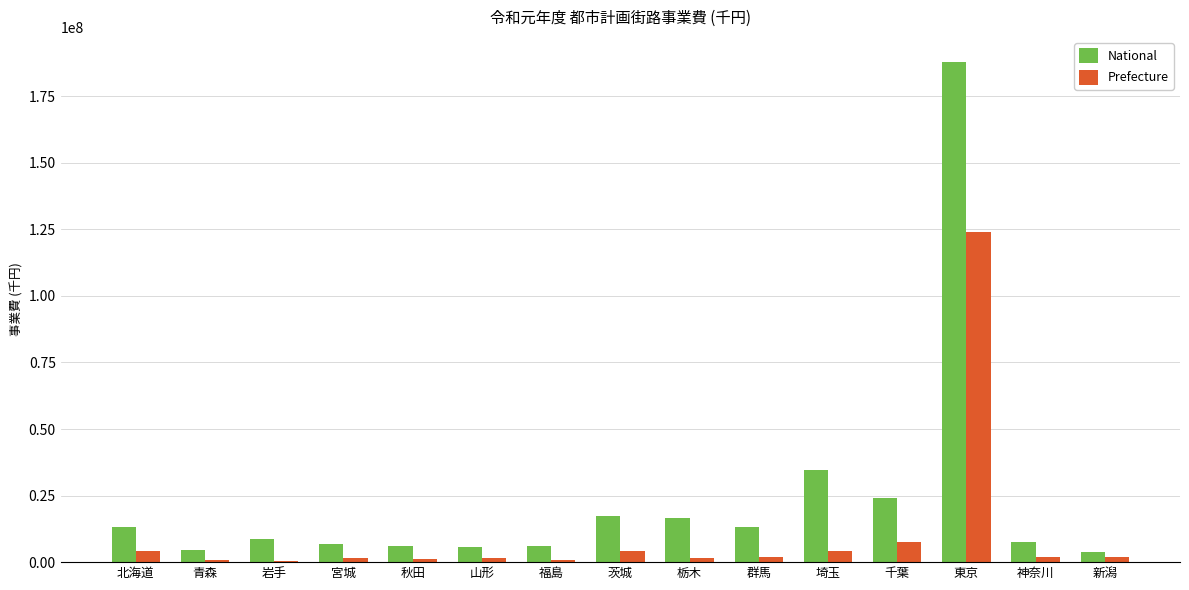

Where is National nearest to the value 95902762?

埼玉